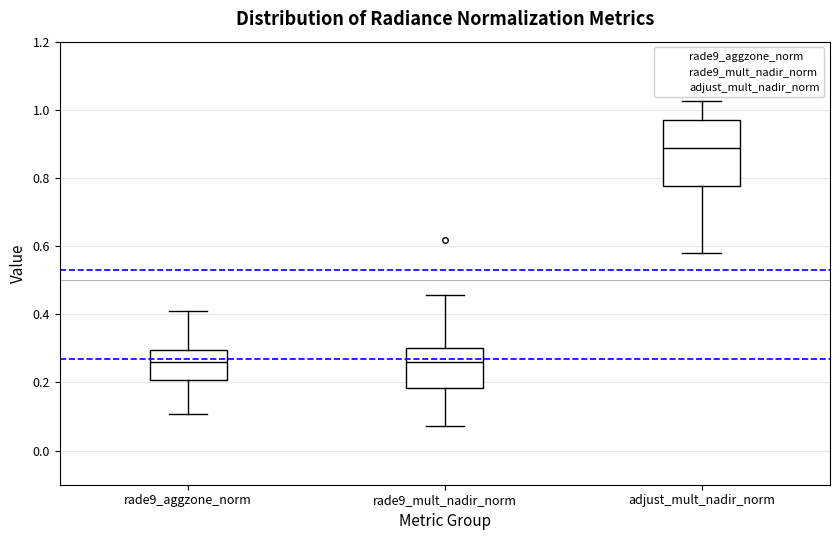

Which box's median line is the highest?

adjust_mult_nadir_norm